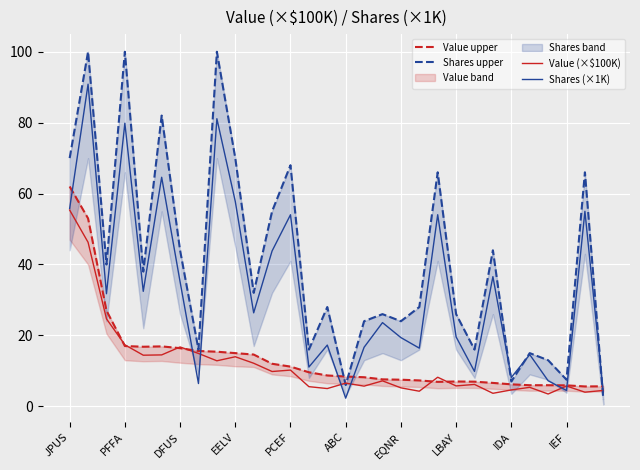

What is the lowest value of the Value (×$100K) series?

3.5